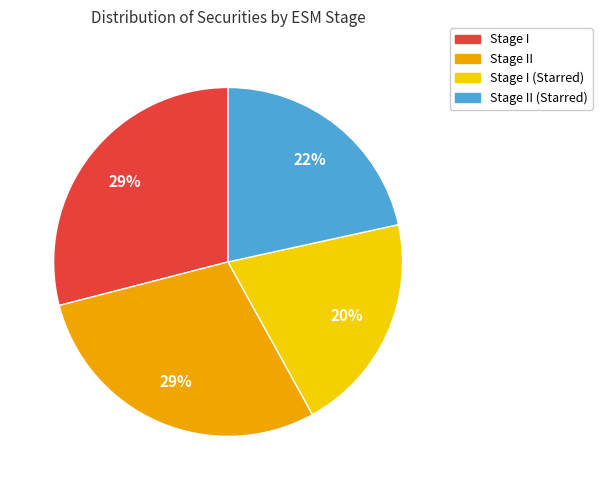

To the nearest percent, what is the difference between the largest and smallest slice percentages?

9%